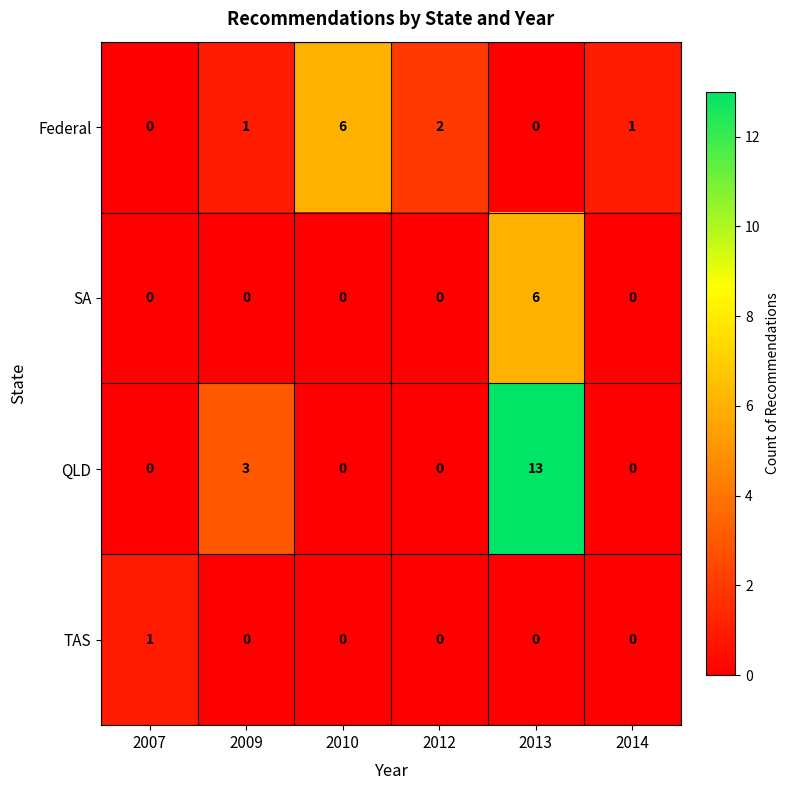

Rank the series by their average value, from lowest to highest.

TAS, SA, Federal, QLD